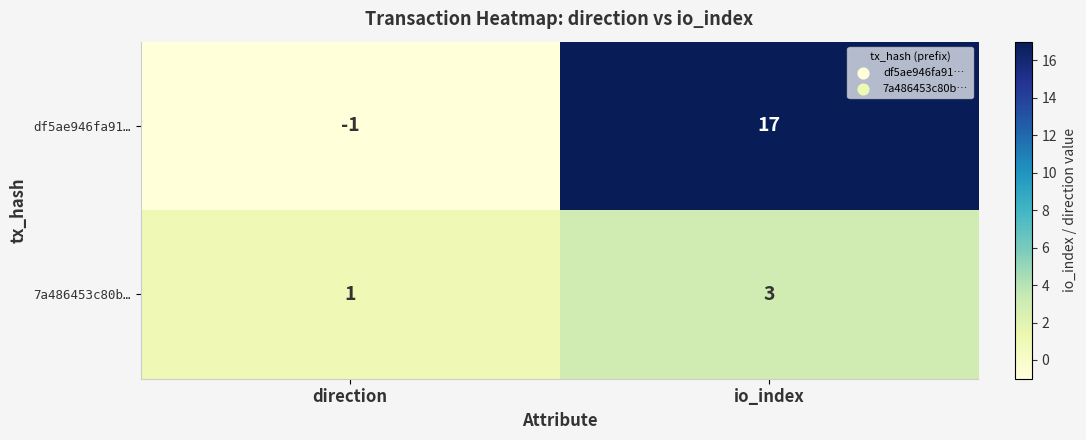

At direction, list the series in order from smallest to largest.

df5ae946fa91…, 7a486453c80b…